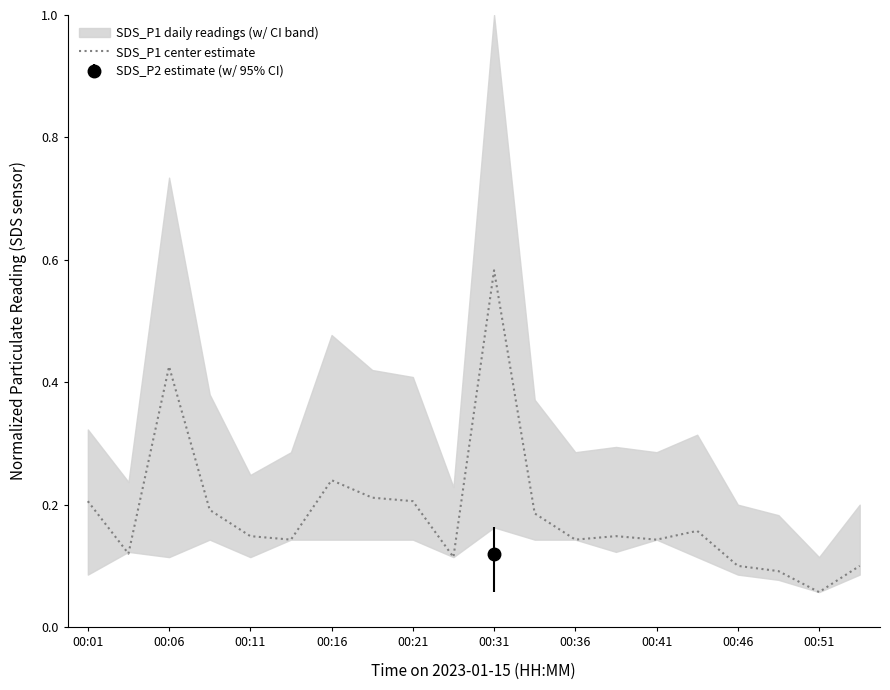

What is the greatest value displayed?

0.6